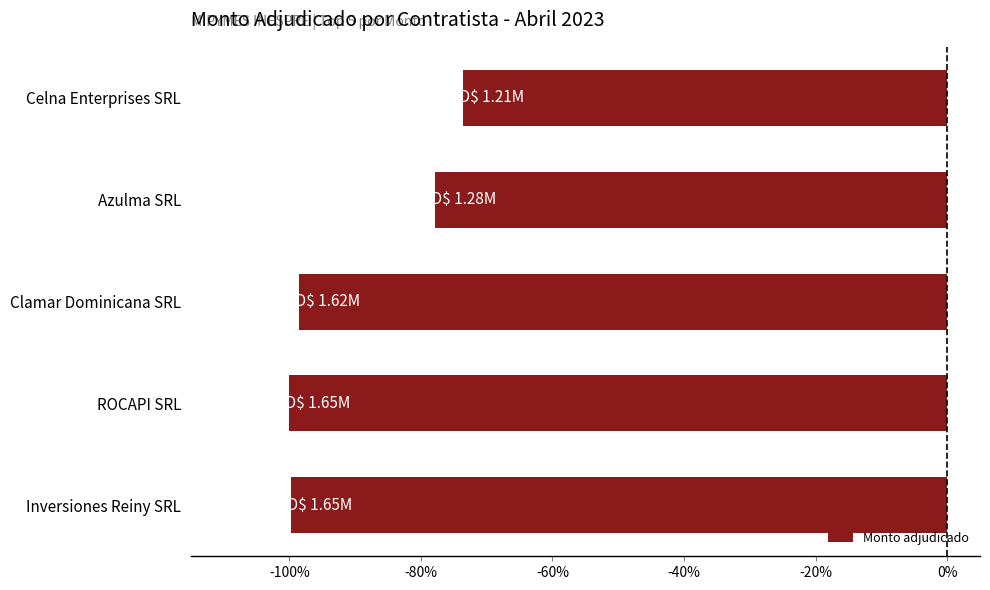

What is the sum of all values?

-449.6